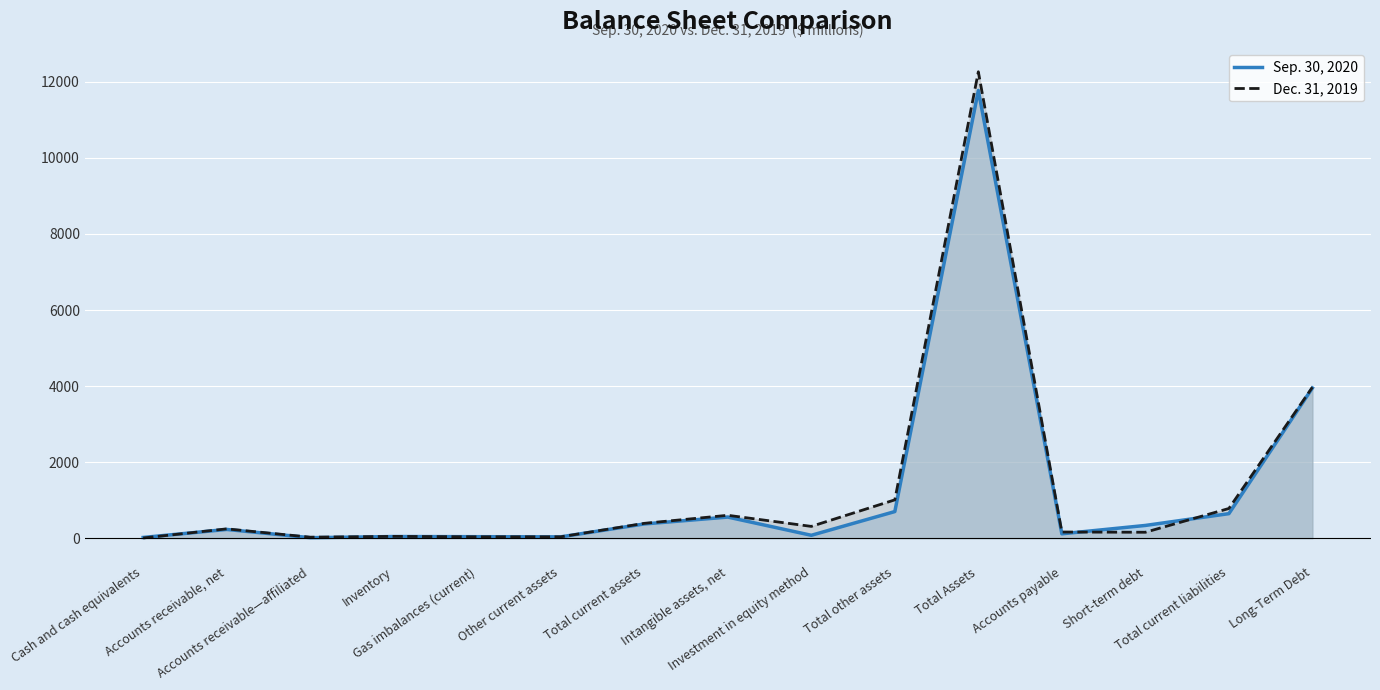

What position from the right is Long-Term Debt?

1